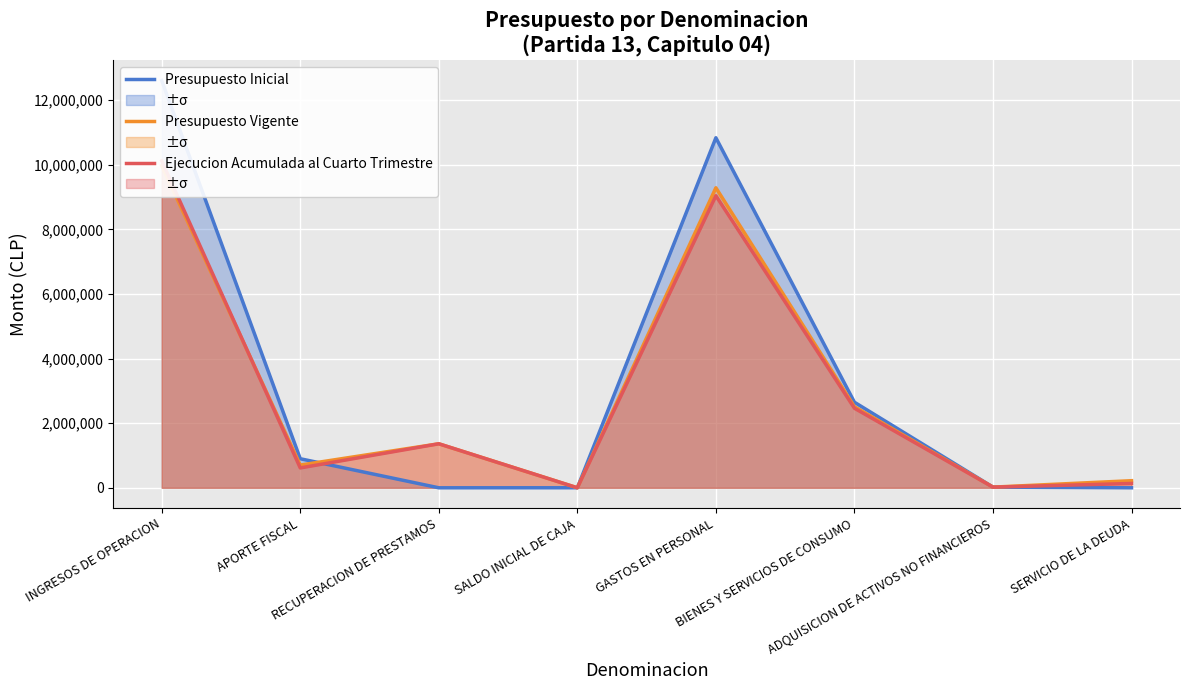

The value of Presupuesto Inicial at RECUPERACION DE PRESTAMOS is 10. True or false?

True